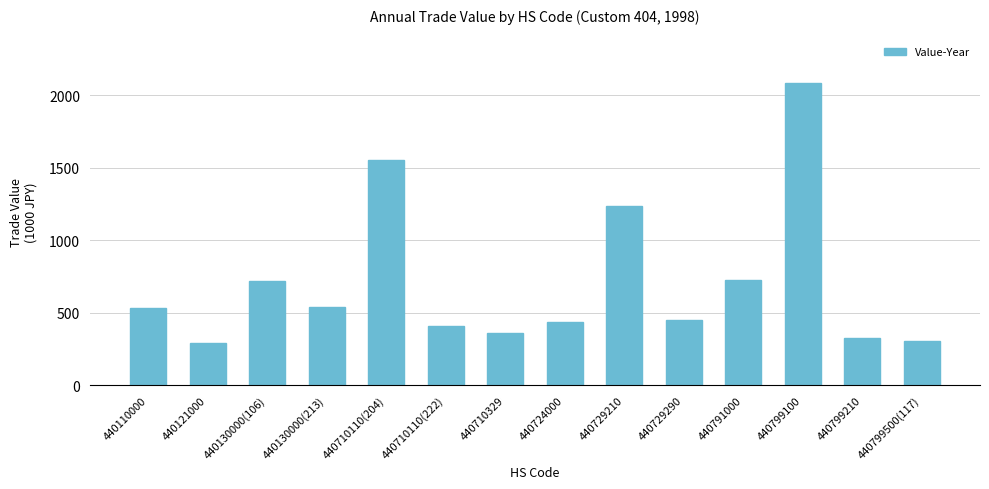

What is the ratio of the value at 440729210 to the value at 440130000(106)?

1.7